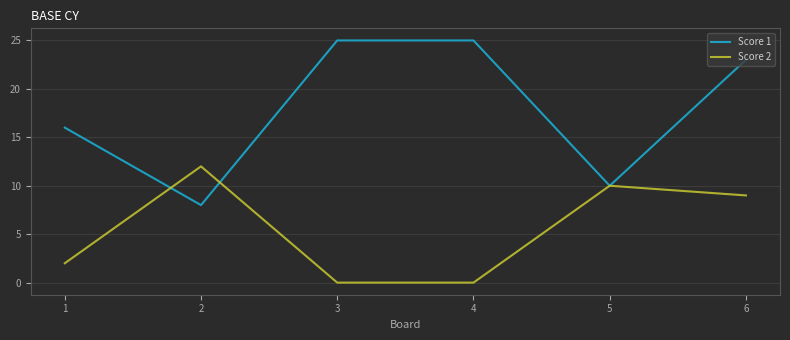

Is the value of Score 1 at 6 greater than the value of Score 2 at 4?

Yes